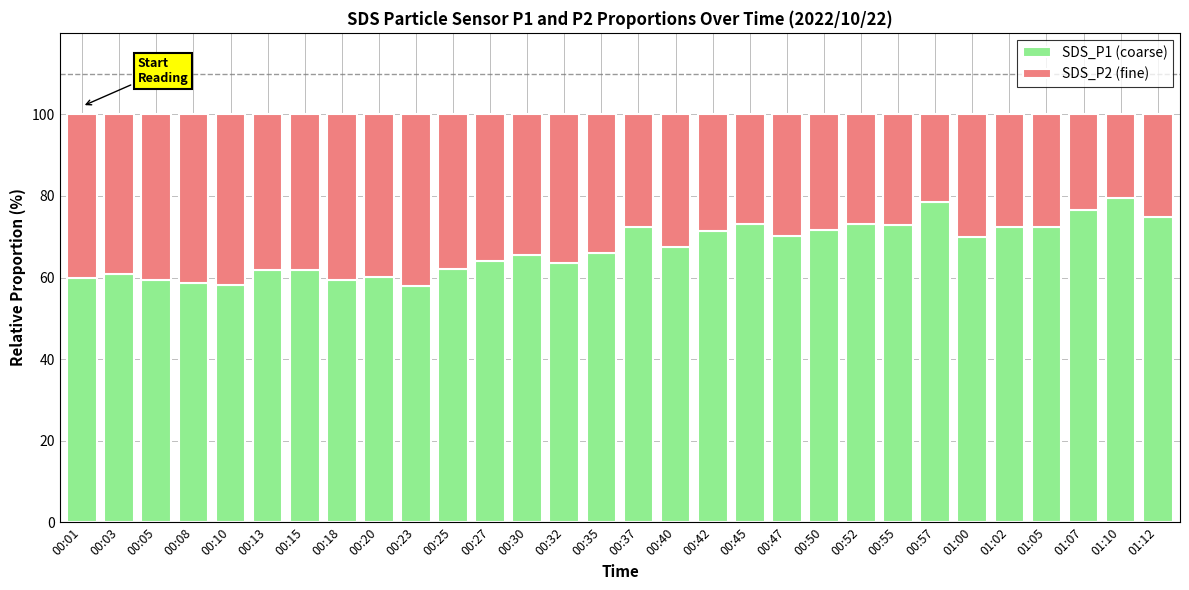

Are the bars grouped side by side (vs. stacked)?

No